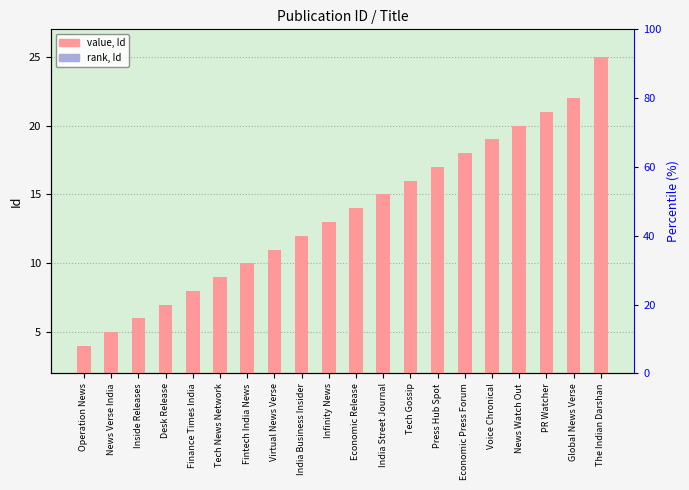

The value, Id series shows 6.0 at Inside Releases. True or false?

True